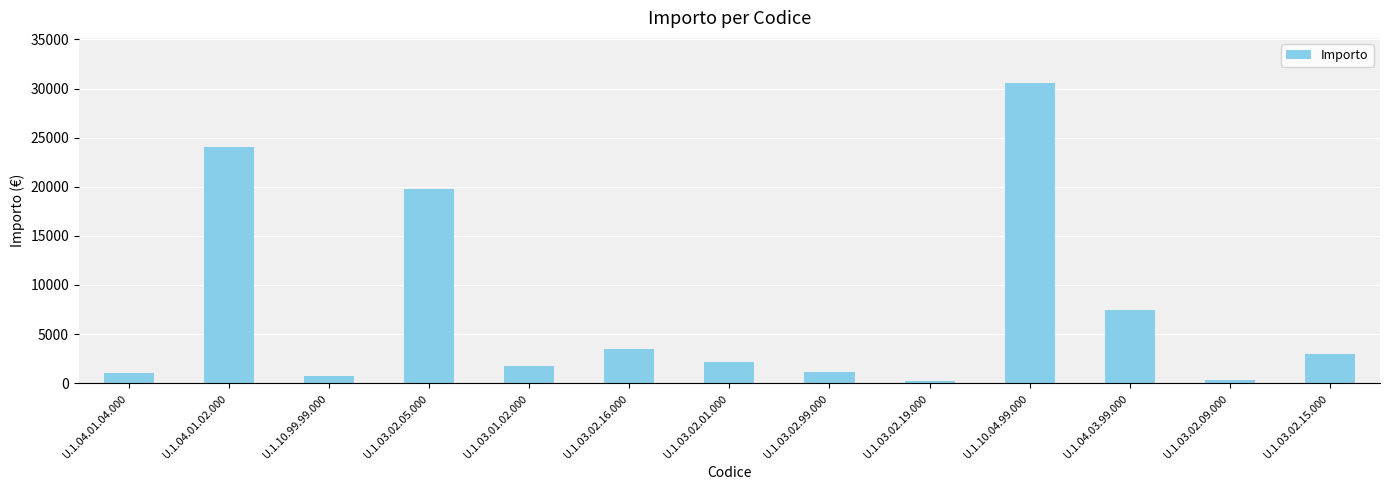

The value at U.1.03.02.05.000 is 32472.2. True or false?

False